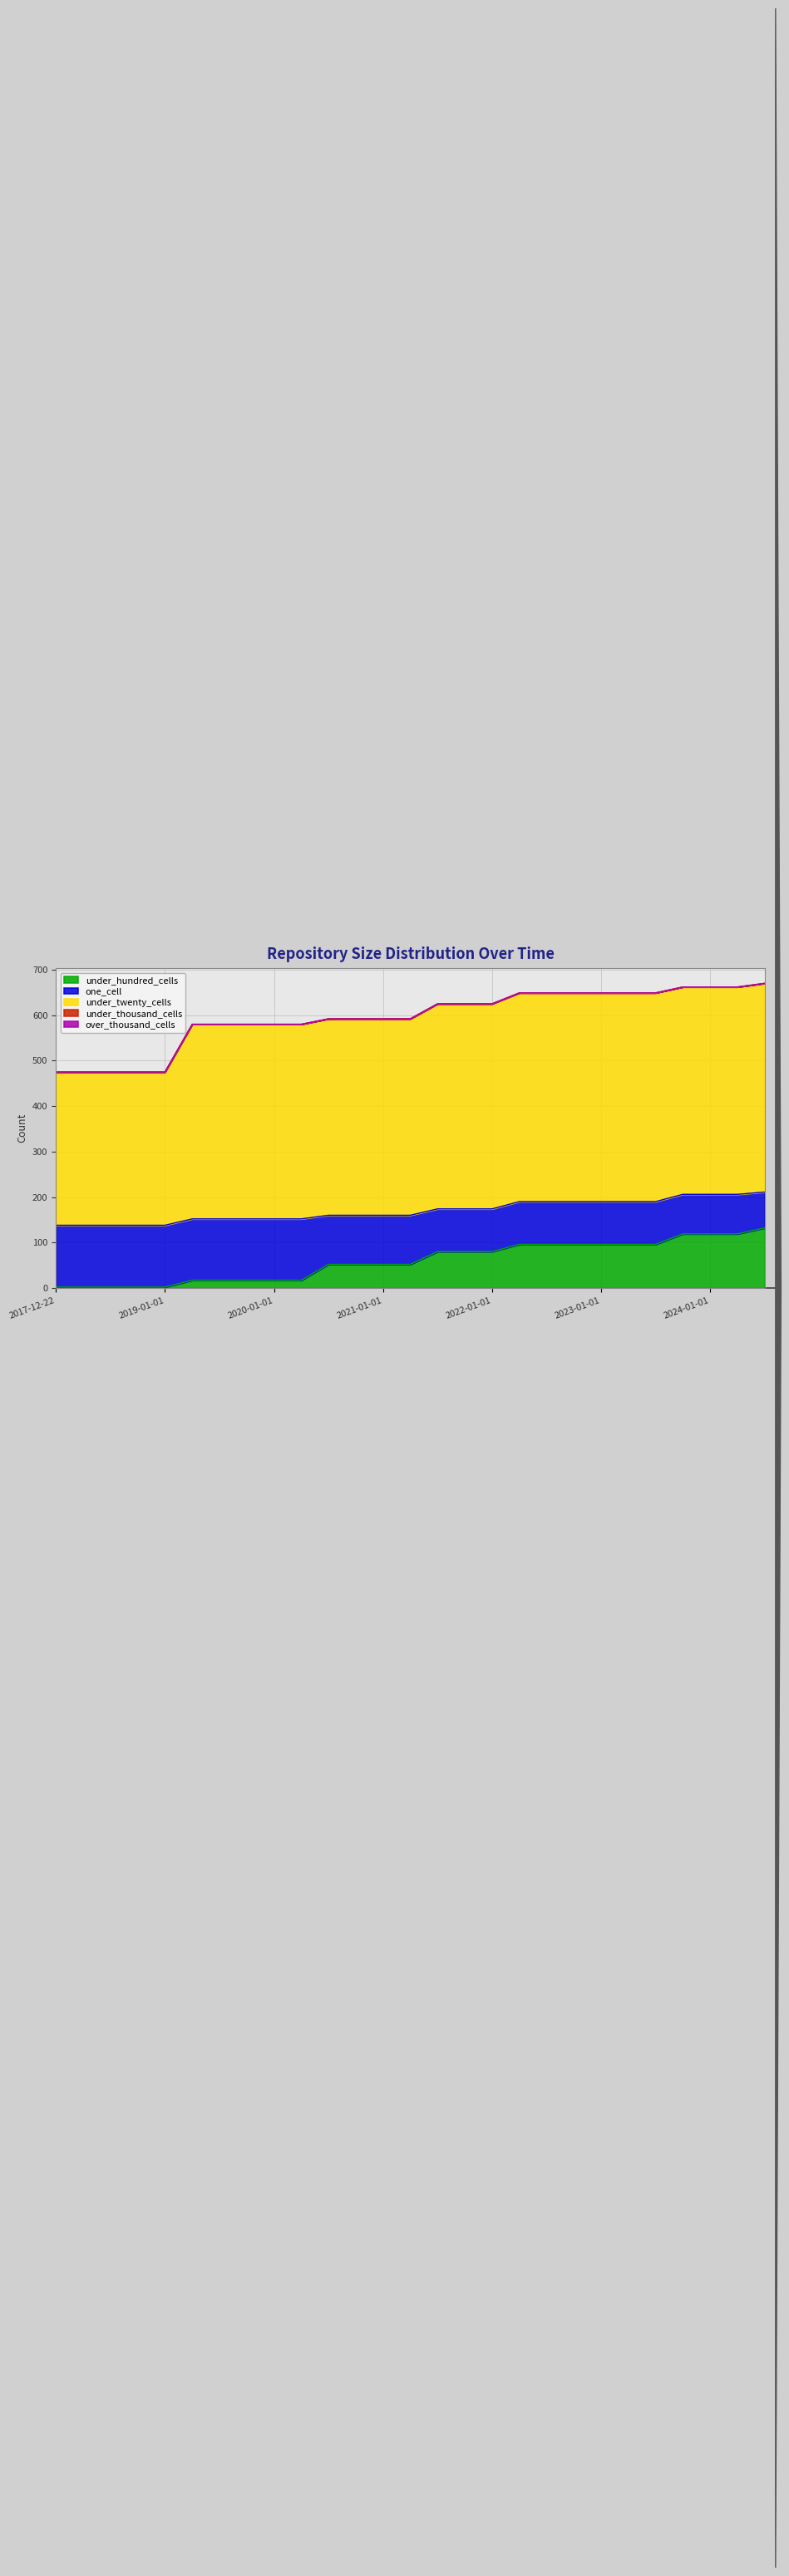

Count the number of categories in the chart.

27